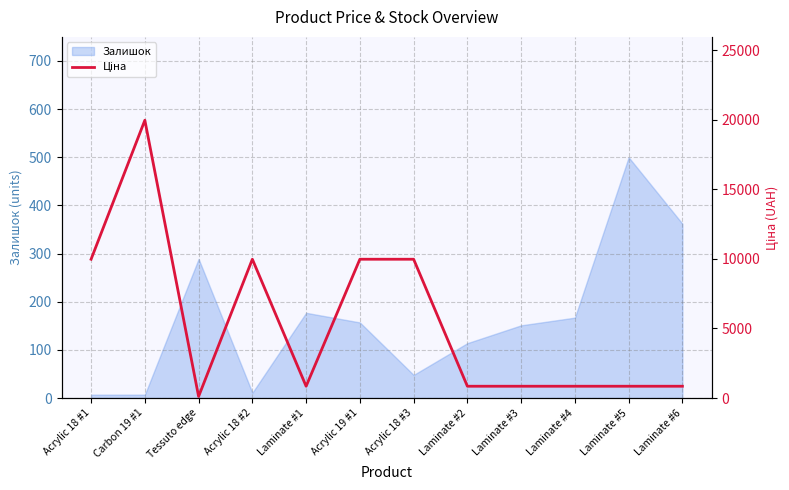

True or false: the data shows 4213.1 at Acrylic 19 #1.

False